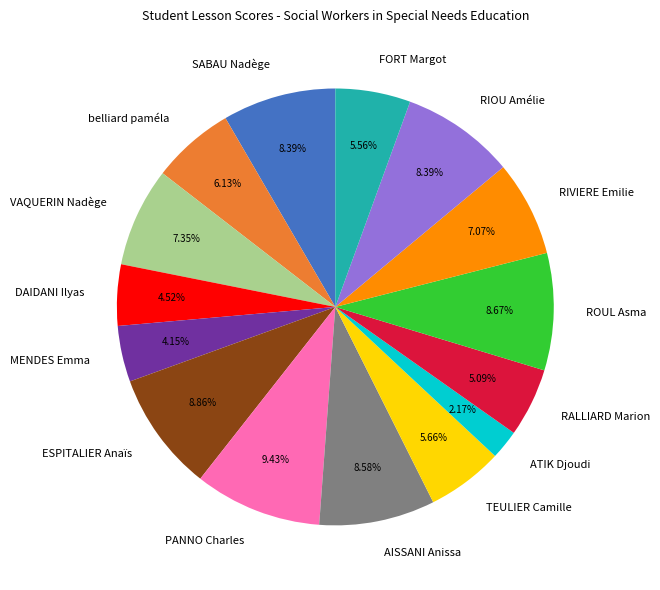

Does VAQUERIN Nadège account for over 50% of the chart?

No